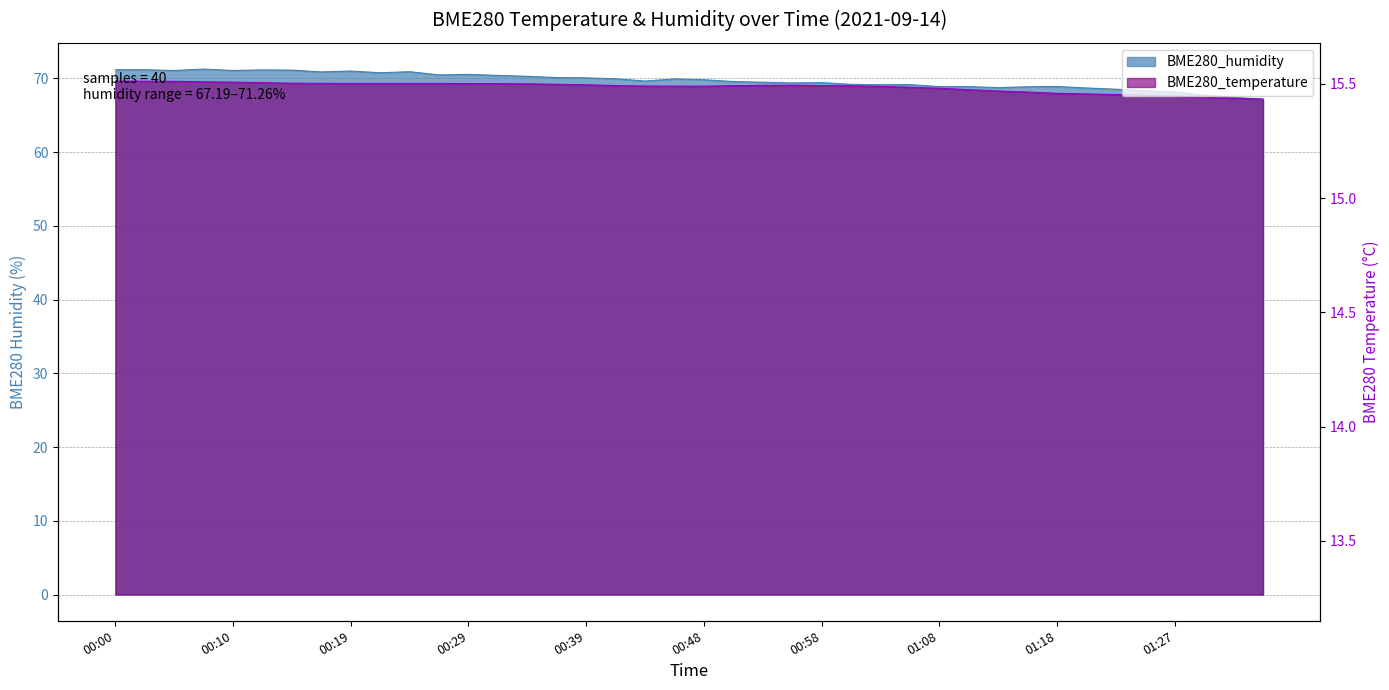

How many data points in BME280_humidity are above 69?

28